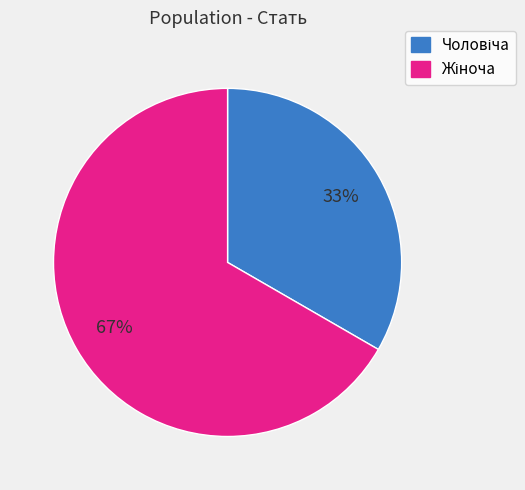

To the nearest percent, what is the average slice percentage?

50%